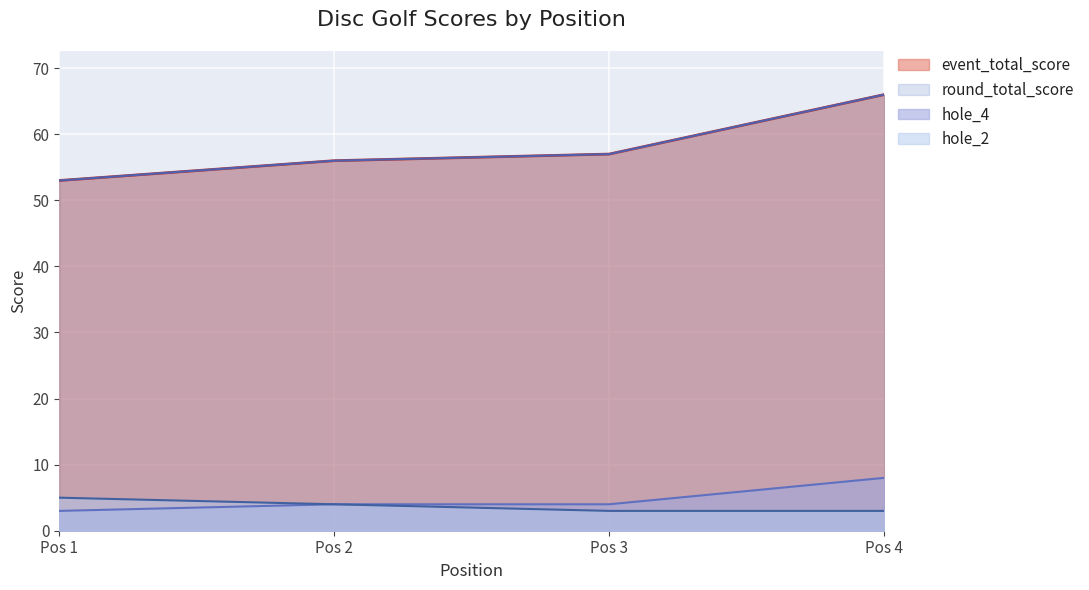

True or false: round_total_score and hole_4 intersect in this chart.

False